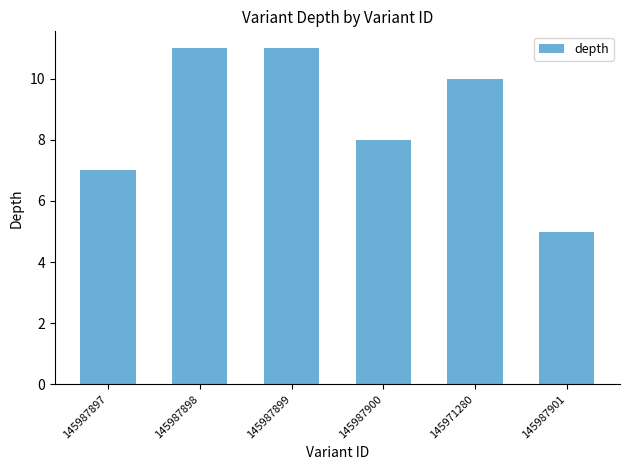

Reading left to right, extract all data points from this chart.

7	11	11	8	10	5